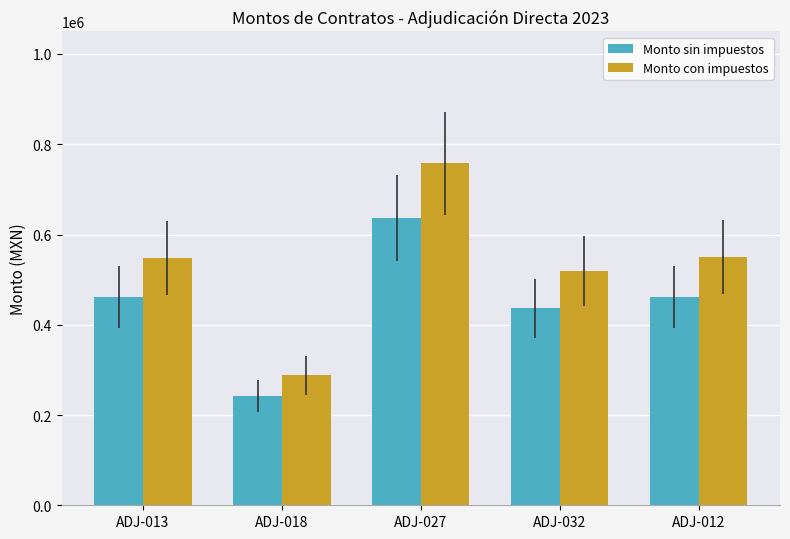

List the series in order of their overall mean, lowest first.

Monto sin impuestos, Monto con impuestos